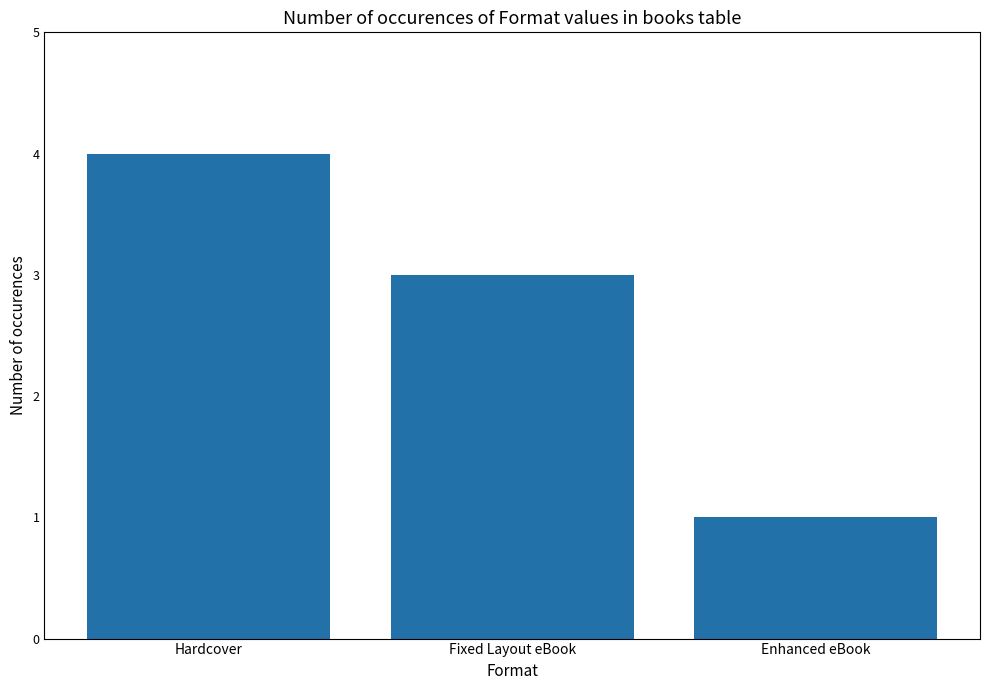

Between Enhanced eBook and Hardcover, which is larger?

Hardcover